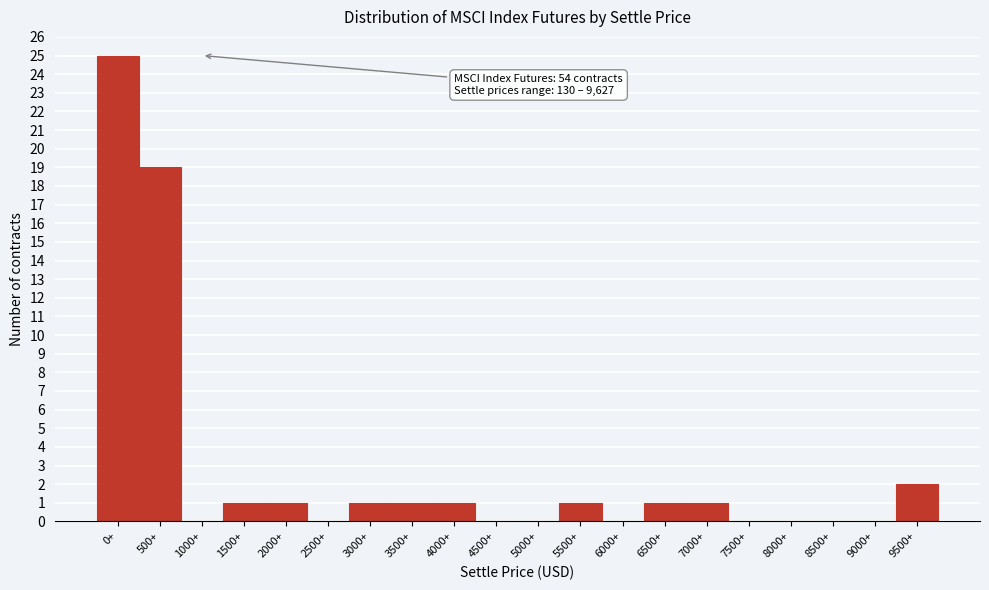

Reading right to left, extract all data points from this chart.

9500+=2	9000+=0	8500+=0	8000+=0	7500+=0	7000+=1	6500+=1	6000+=0	5500+=1	5000+=0	4500+=0	4000+=1	3500+=1	3000+=1	2500+=0	2000+=1	1500+=1	1000+=0	500+=19	0+=25